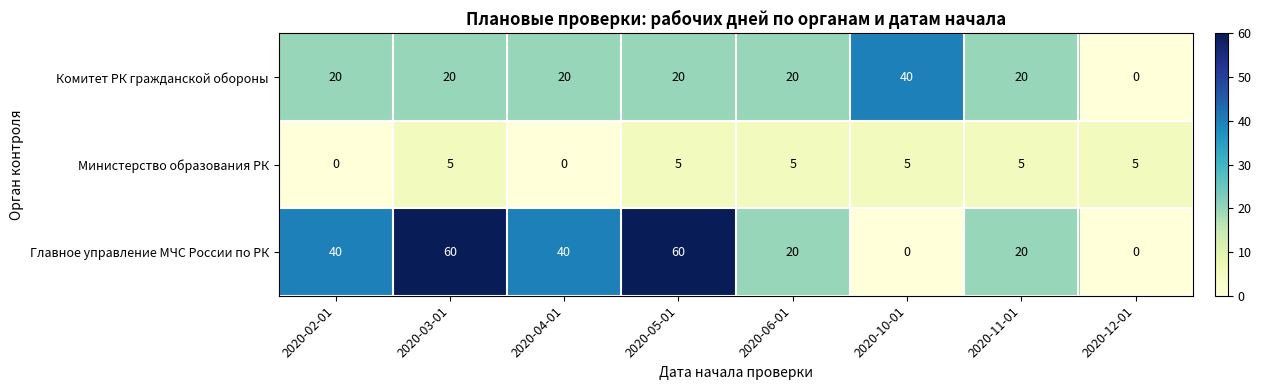

Between 2020-02-01 and 2020-12-01, which series saw the biggest shift?

Главное управление МЧС России по РК